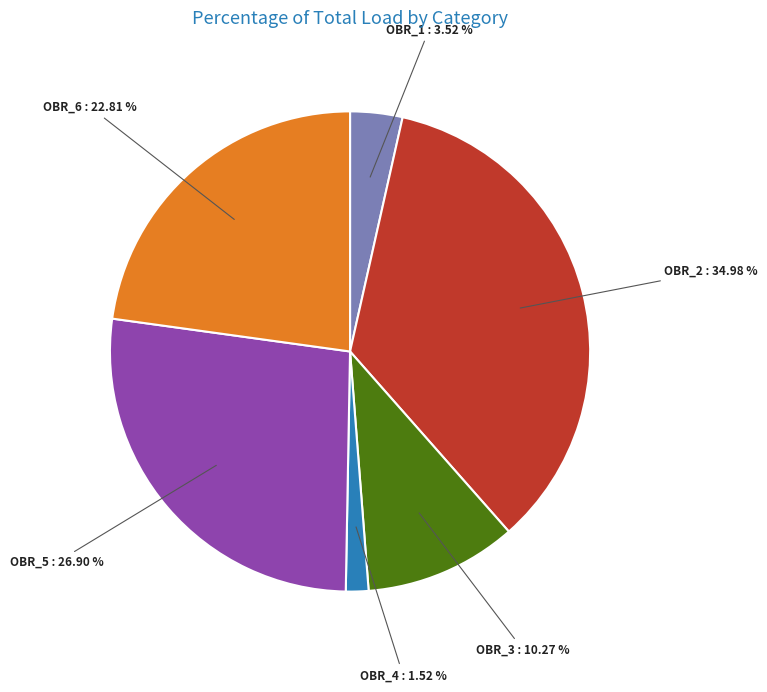

To the nearest percent, what percentage of the pie is OBR_2?

35%